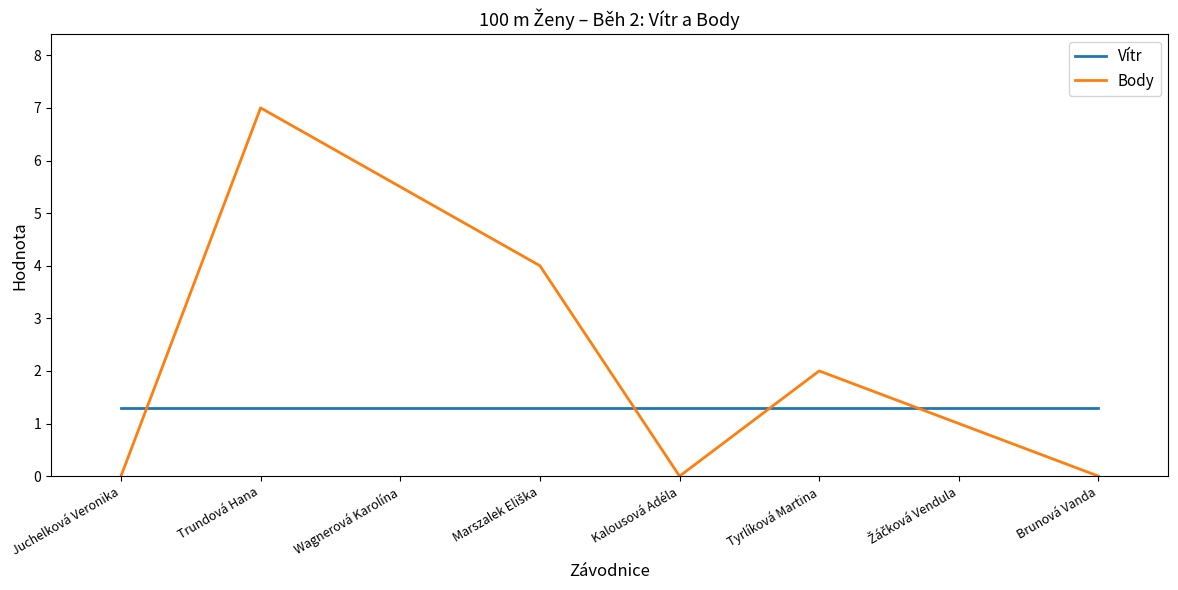

True or false: Vítr and Body cross at least once.

True